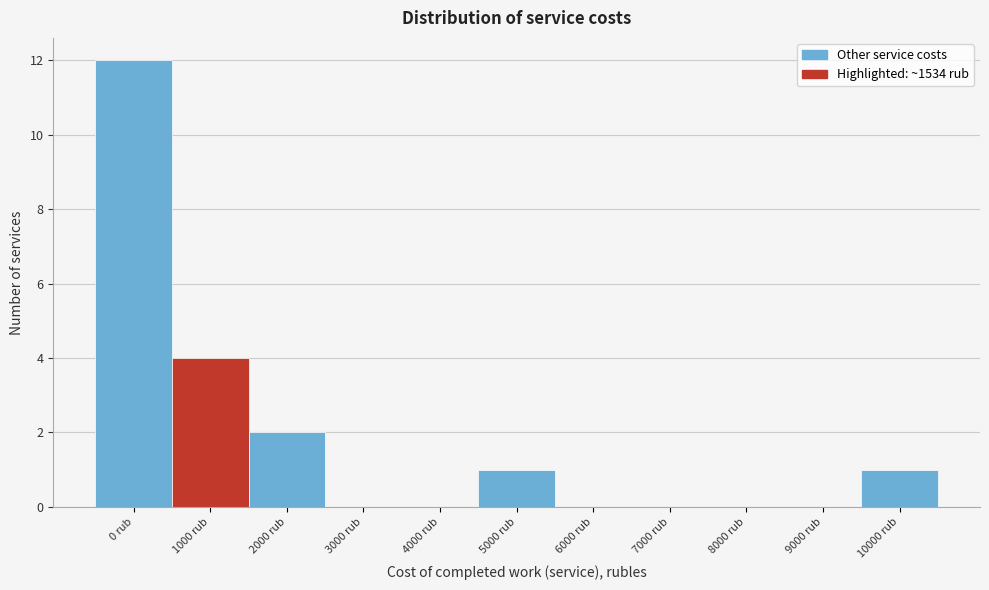

Reading left to right, transcribe all the data shown in this chart.

0 rub=12	1000 rub=4	2000 rub=2	3000 rub=0	4000 rub=0	5000 rub=1	6000 rub=0	7000 rub=0	8000 rub=0	9000 rub=0	10000 rub=1